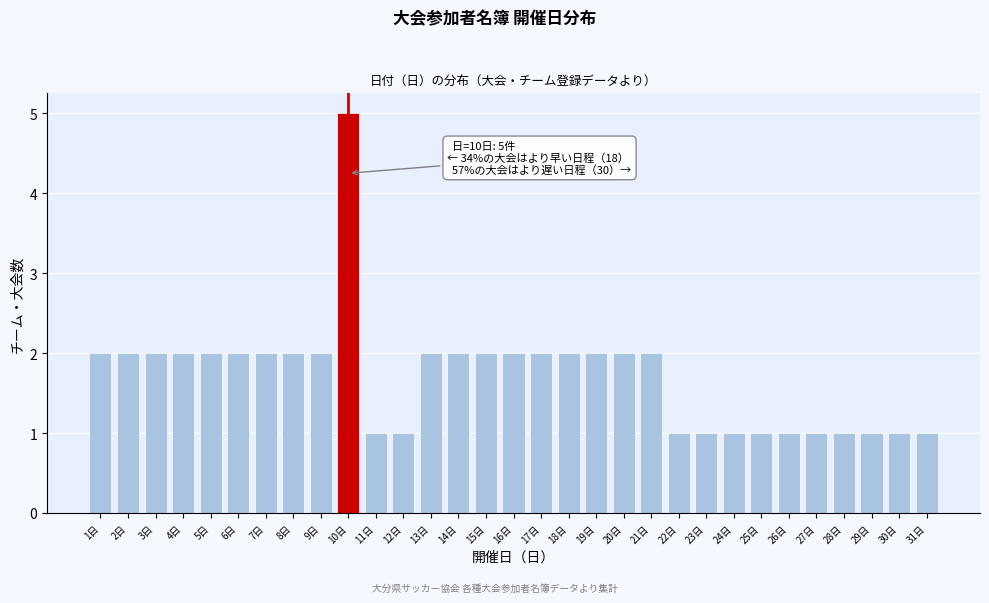

Between 1日 and 27日, which is larger?

1日